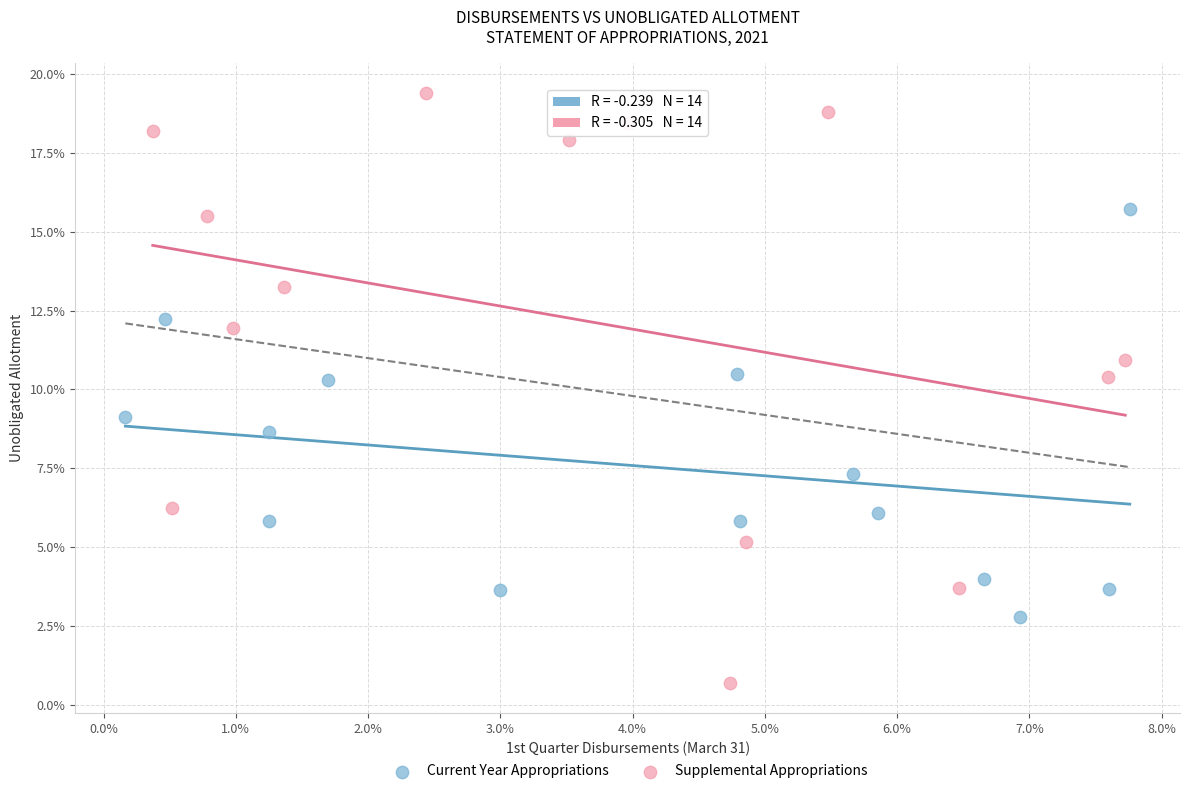

Which series reaches the minimum Y coordinate?

Supplemental Appropriations